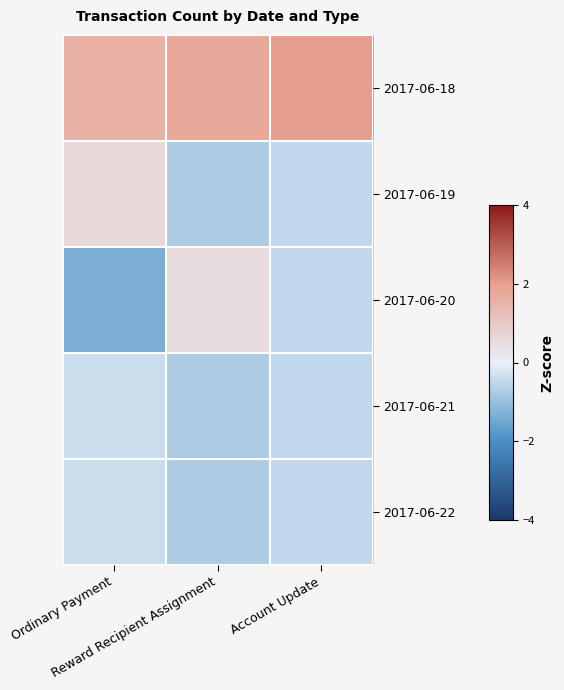

Reading right to left, extract all data points from this chart.

2017-06-18: Account Update=2.0	Reward Recipient Assignment=1.7	Ordinary Payment=1.6
2017-06-19: Account Update=-0.5	Reward Recipient Assignment=-0.7	Ordinary Payment=0.6
2017-06-20: Account Update=-0.5	Reward Recipient Assignment=0.5	Ordinary Payment=-1.4
2017-06-21: Account Update=-0.5	Reward Recipient Assignment=-0.7	Ordinary Payment=-0.4
2017-06-22: Account Update=-0.5	Reward Recipient Assignment=-0.7	Ordinary Payment=-0.4